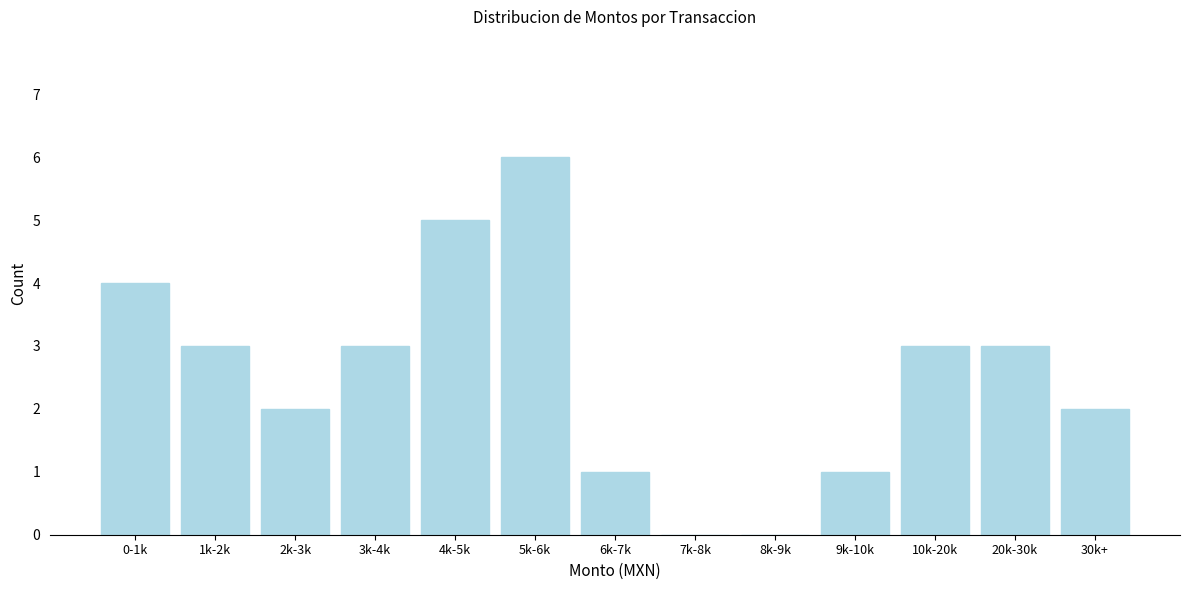

Reading left to right, transcribe all the data shown in this chart.

0-1k=4	1k-2k=3	2k-3k=2	3k-4k=3	4k-5k=5	5k-6k=6	6k-7k=1	7k-8k=0	8k-9k=0	9k-10k=1	10k-20k=3	20k-30k=3	30k+=2